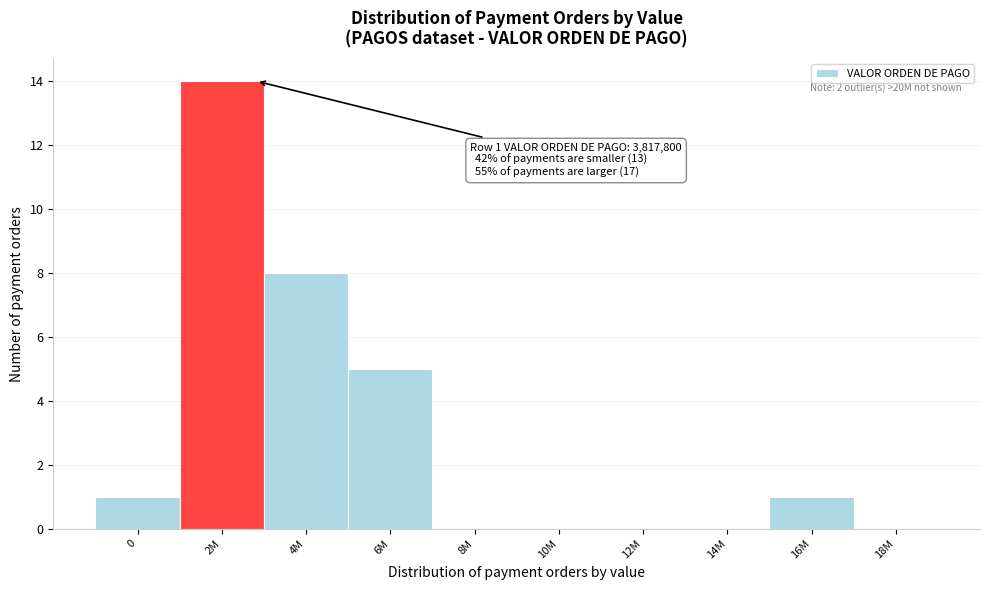

Reading right to left, extract all data points from this chart.

18M=0	16M=1	14M=0	12M=0	10M=0	8M=0	6M=5	4M=8	2M=14	0=1